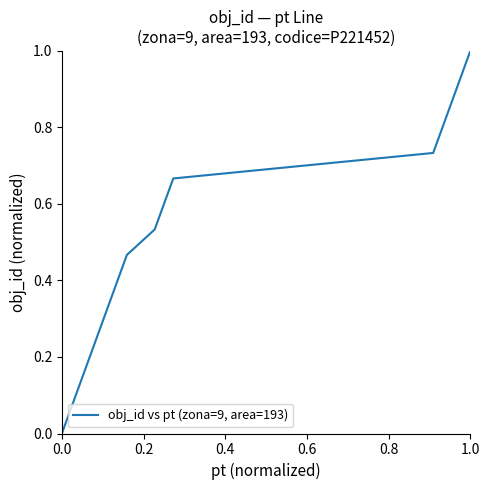

What is the maximum value shown in the chart?

1.0